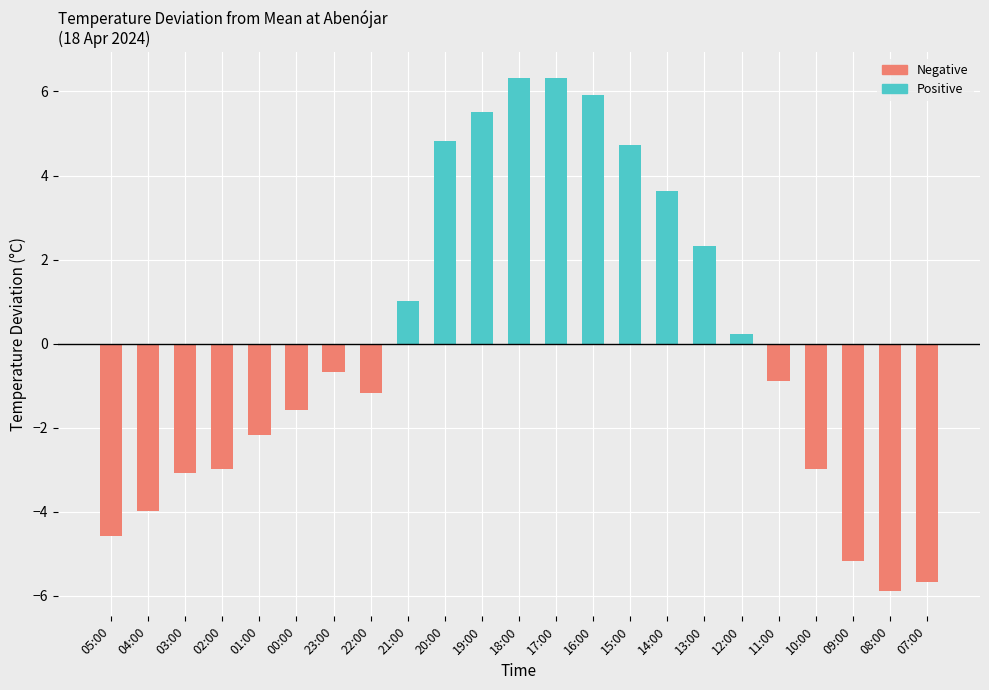

Reading right to left, what are all the values shown in this chart?

Positive: 0.0	0.0	0.0	0.0	0.0	0.2	2.3	3.6	4.7	5.9	6.3	6.3	5.5	4.8	1.0	0.0	0.0	0.0	0.0	0.0	0.0	0.0	0.0
Negative: -5.7	-5.9	-5.2	-3.0	-0.9	0.0	0.0	0.0	0.0	0.0	0.0	0.0	0.0	0.0	0.0	-1.2	-0.7	-1.6	-2.2	-3.0	-3.1	-4.0	-4.6